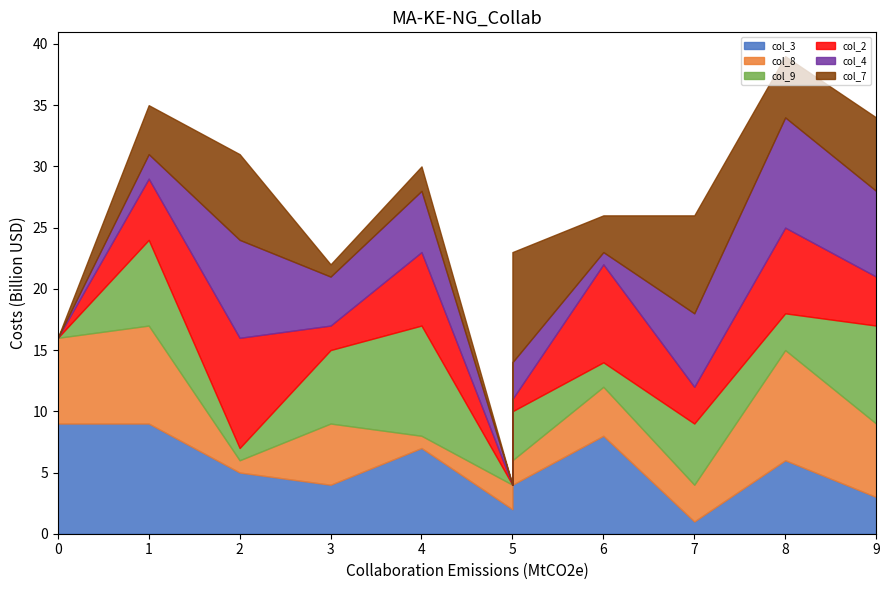

The col_9 series shows 2 at 4. True or false?

False